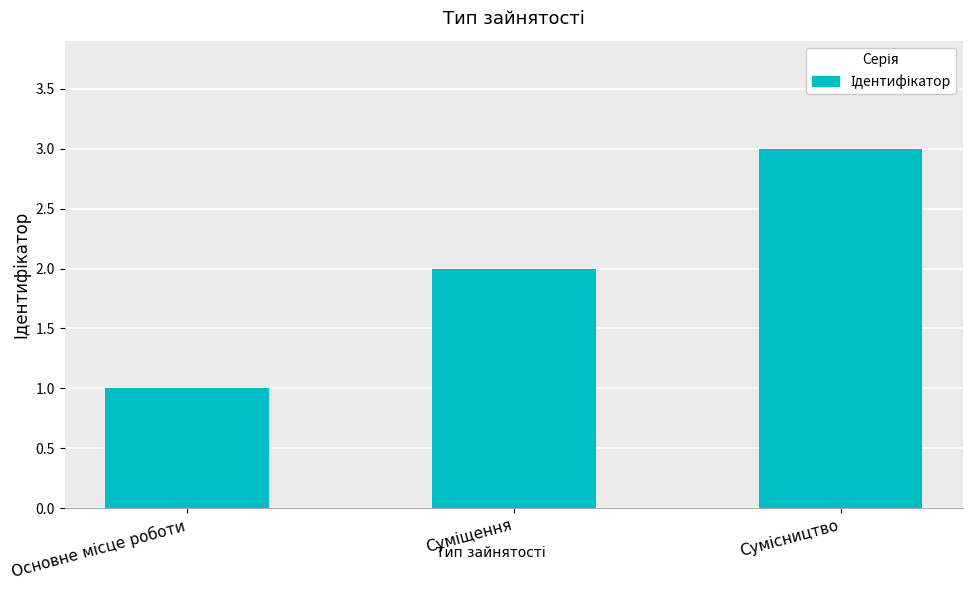

What is the sum of all values?

6